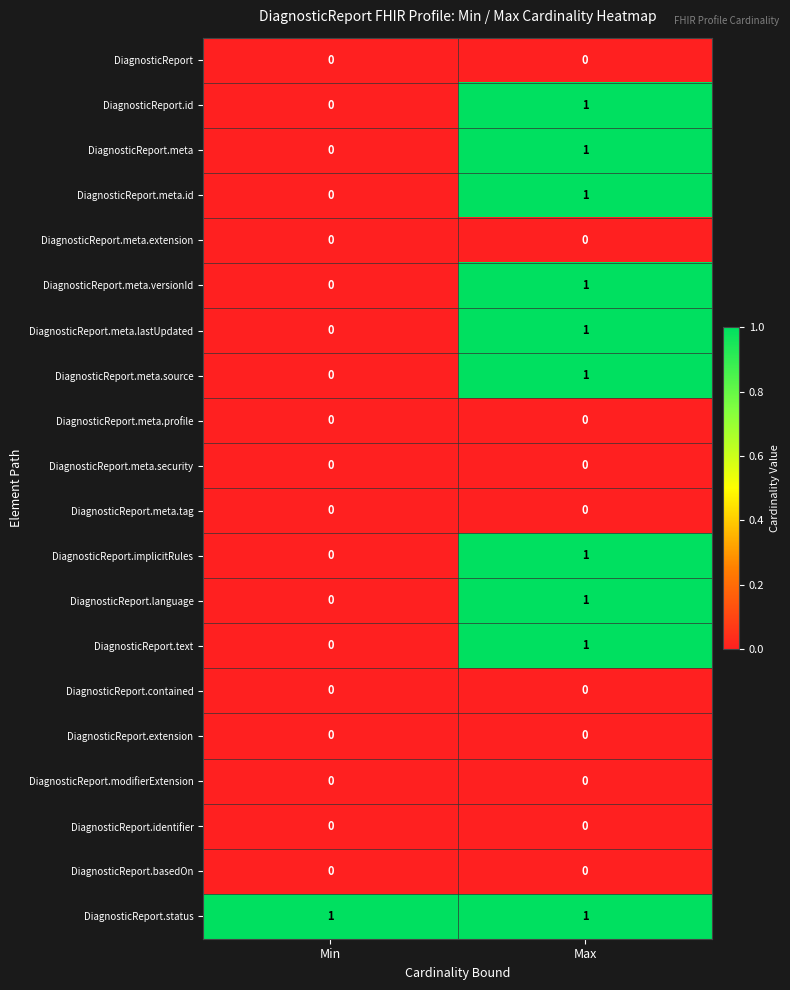

What is the greatest value displayed?

1